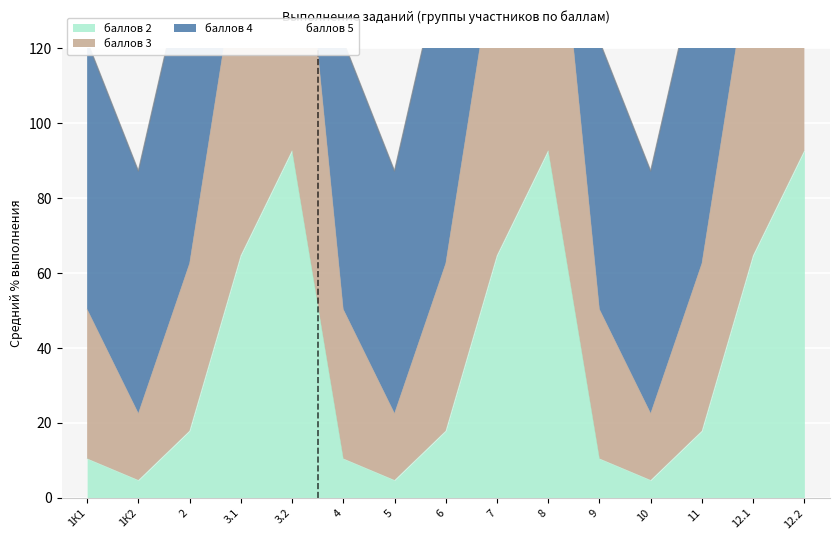

Which series has the largest total across all categories?

Ср.% вып. уч. гр.баллов 3